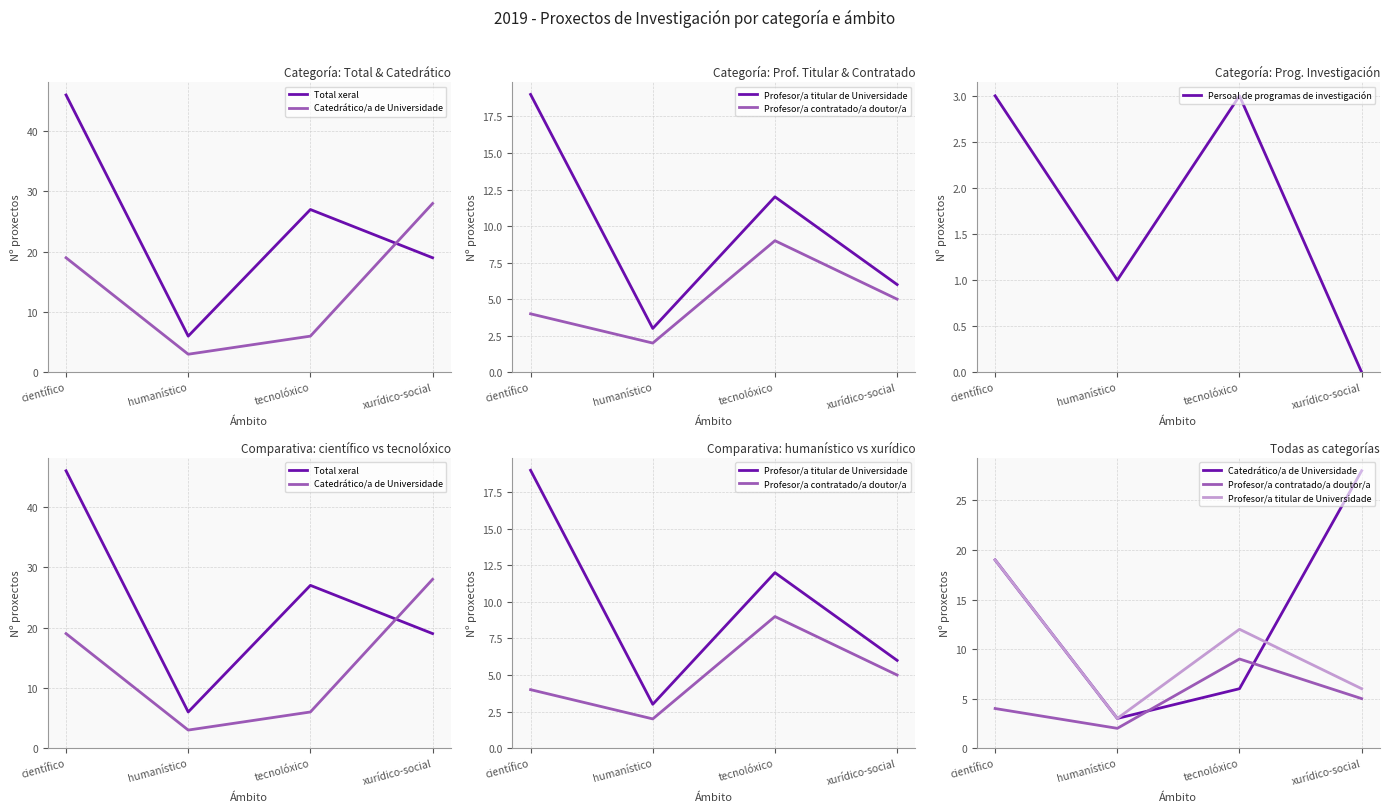

Is it true that Persoal de programas de investigación equals 1 at científico?

False